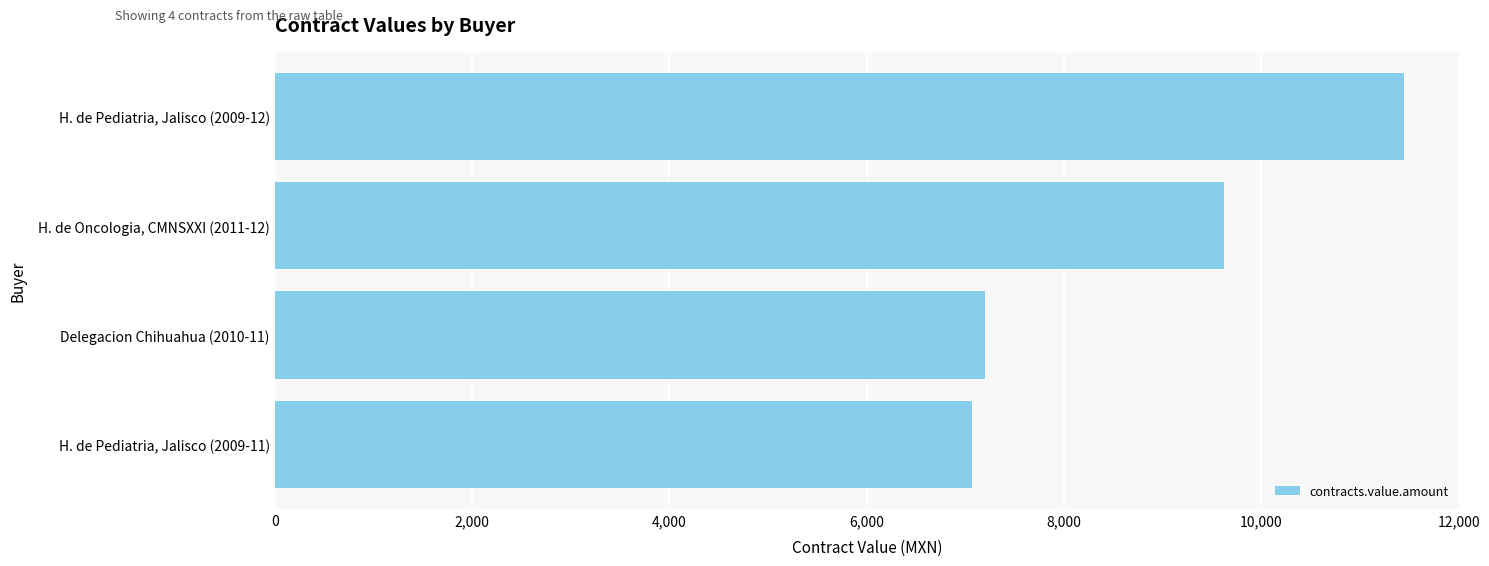

What is the label of the 4th bar from the bottom?

H. de Pediatria, Jalisco (2009-12)